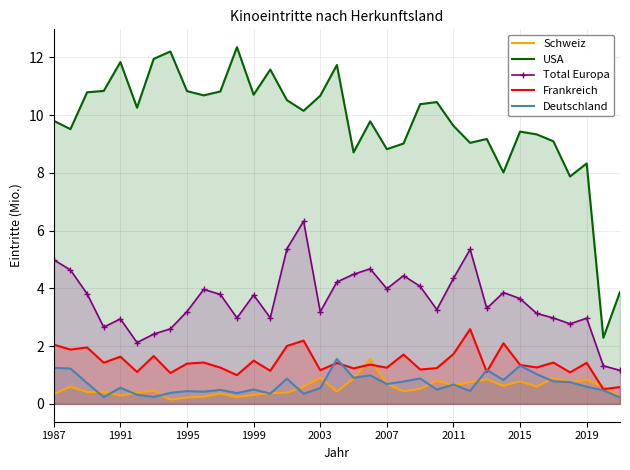

Reading right to left, list all the values displayed in this chart.

Schweiz: 0.2	0.6	0.8	0.7	0.9	0.6	0.8	0.6	0.8	0.8	0.6	0.8	0.5	0.4	0.7	1.6	0.9	0.4	0.9	0.6	0.4	0.4	0.3	0.2	0.4	0.2	0.2	0.1	0.5	0.4	0.3	0.4	0.4	0.6	0.3
USA: 3.9	2.3	8.3	7.9	9.1	9.3	9.4	8.0	9.2	9.0	9.6	10.4	10.4	9.0	8.8	9.8	8.7	11.7	10.7	10.1	10.5	11.6	10.7	12.3	10.8	10.7	10.8	12.2	11.9	10.3	11.8	10.8	10.8	9.5	9.8
Total Europa: 1.2	1.3	3.0	2.8	3.0	3.1	3.6	3.9	3.3	5.4	4.3	3.3	4.1	4.4	4.0	4.7	4.5	4.2	3.2	6.3	5.4	3.0	3.8	3.0	3.8	4.0	3.2	2.6	2.4	2.1	2.9	2.7	3.8	4.6	5.0
Frankreich: 0.6	0.5	1.4	1.1	1.4	1.3	1.3	2.1	1.1	2.6	1.7	1.2	1.2	1.7	1.3	1.4	1.2	1.4	1.2	2.2	2.0	1.1	1.5	1.0	1.3	1.4	1.4	1.1	1.7	1.1	1.6	1.4	2.0	1.9	2.1
Deutschland: 0.2	0.5	0.6	0.8	0.8	1.0	1.3	0.8	1.2	0.4	0.7	0.5	0.9	0.8	0.7	1.0	0.9	1.6	0.5	0.4	0.9	0.4	0.5	0.4	0.5	0.4	0.4	0.4	0.2	0.3	0.6	0.2	0.7	1.2	1.2